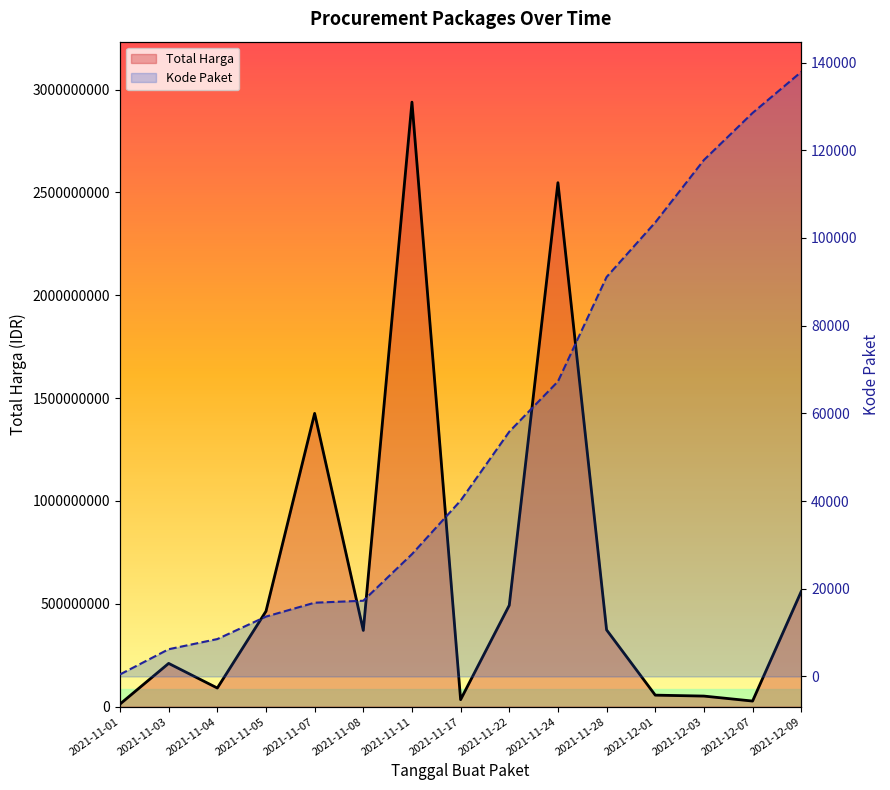

What is the difference between the maximum and minimum values in the Kode Paket series?

137412